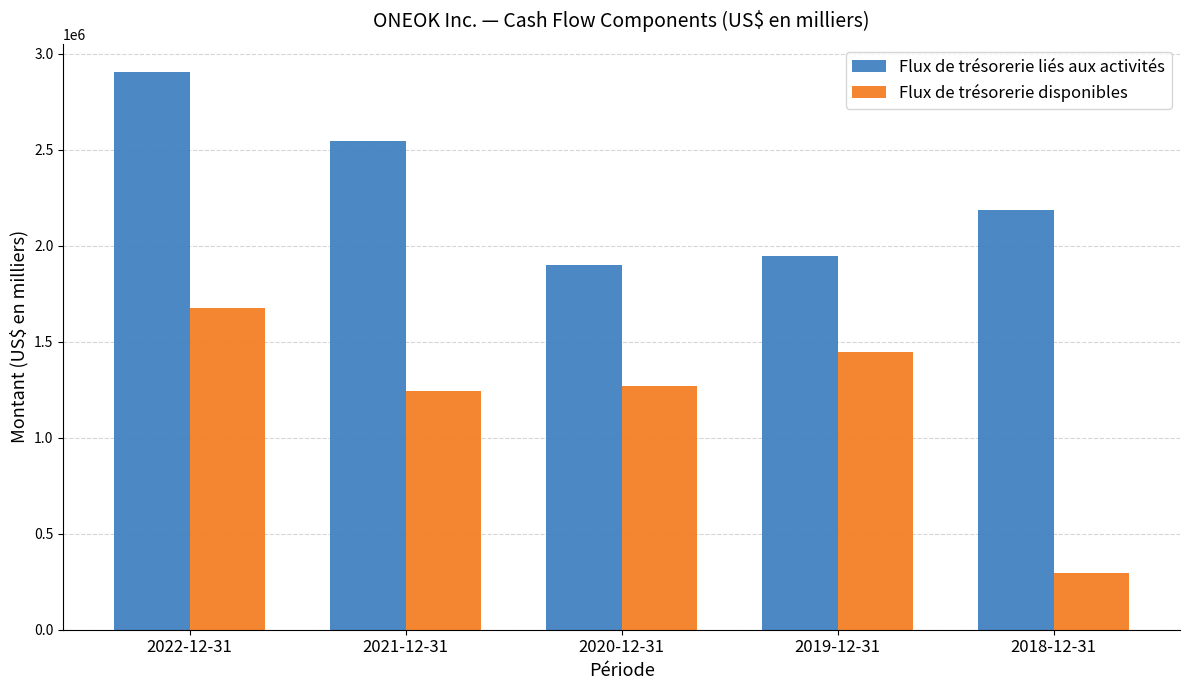

Which category has the lowest value in the Flux de trésorerie liés aux activités series?

2020-12-31